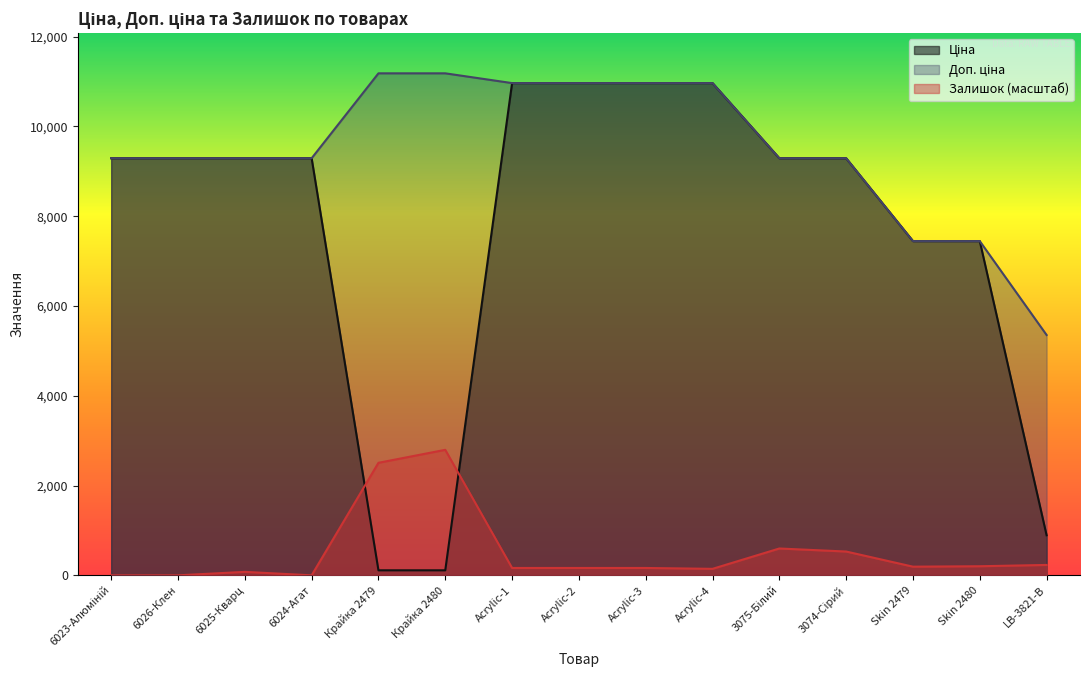

True or false: Залишок has a value of 231.4 at LB-3821-В.

True